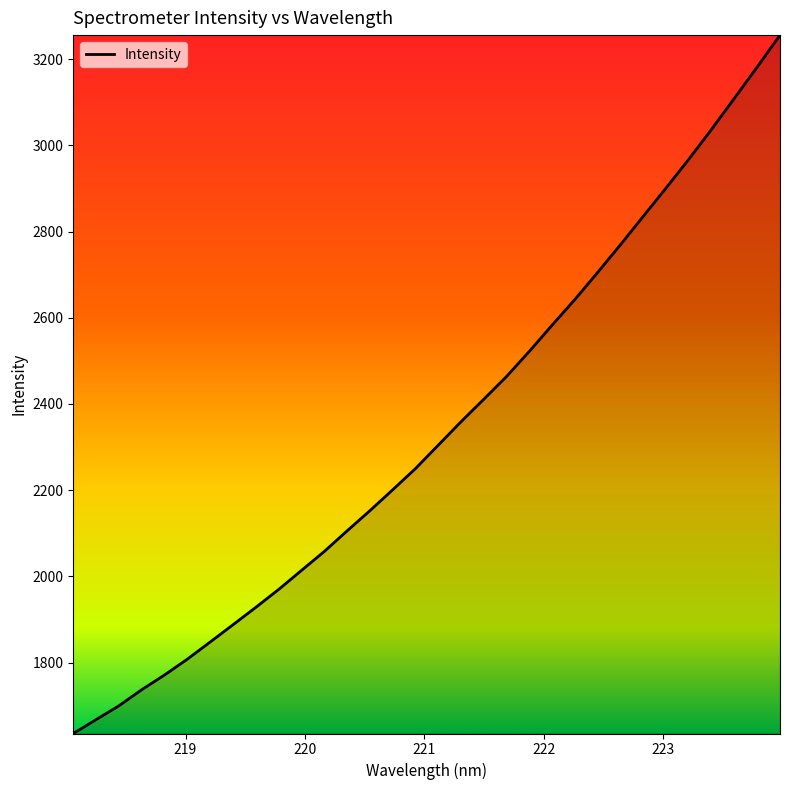

What is the minimum value shown in the chart?

1635.3